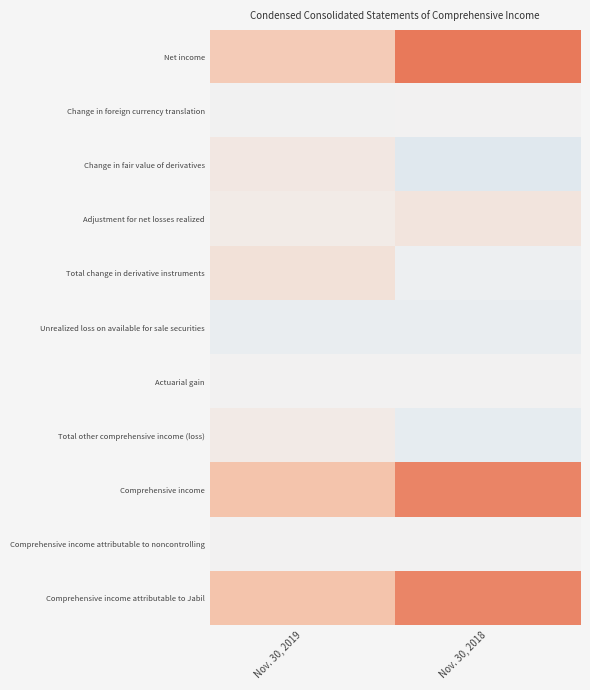

Reading right to left, transcribe all the data shown in this chart.

Net income: Nov. 30, 2018=124074	Nov. 30, 2019=40714
Change in foreign currency translation: Nov. 30, 2018=377	Nov. 30, 2019=-529
Change in fair value of derivatives: Nov. 30, 2018=-18469	Nov. 30, 2019=10945
Adjustment for net losses realized: Nov. 30, 2018=14185	Nov. 30, 2019=6883
Total change in derivative instruments: Nov. 30, 2018=-4284	Nov. 30, 2019=17828
Unrealized loss on available for sale securities: Nov. 30, 2018=-8745	Nov. 30, 2019=-8827
Actuarial gain: Nov. 30, 2018=103	Nov. 30, 2019=0
Total other comprehensive income (loss): Nov. 30, 2018=-12549	Nov. 30, 2019=8472
Comprehensive income: Nov. 30, 2018=111525	Nov. 30, 2019=49186
Comprehensive income attributable to noncontrolling: Nov. 30, 2018=474	Nov. 30, 2019=292
Comprehensive income attributable to Jabil: Nov. 30, 2018=111051	Nov. 30, 2019=48894